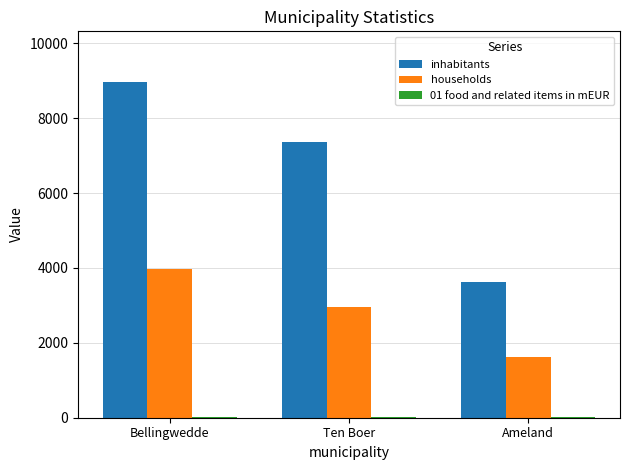

Which series has the largest range (max minus min)?

inhabitants